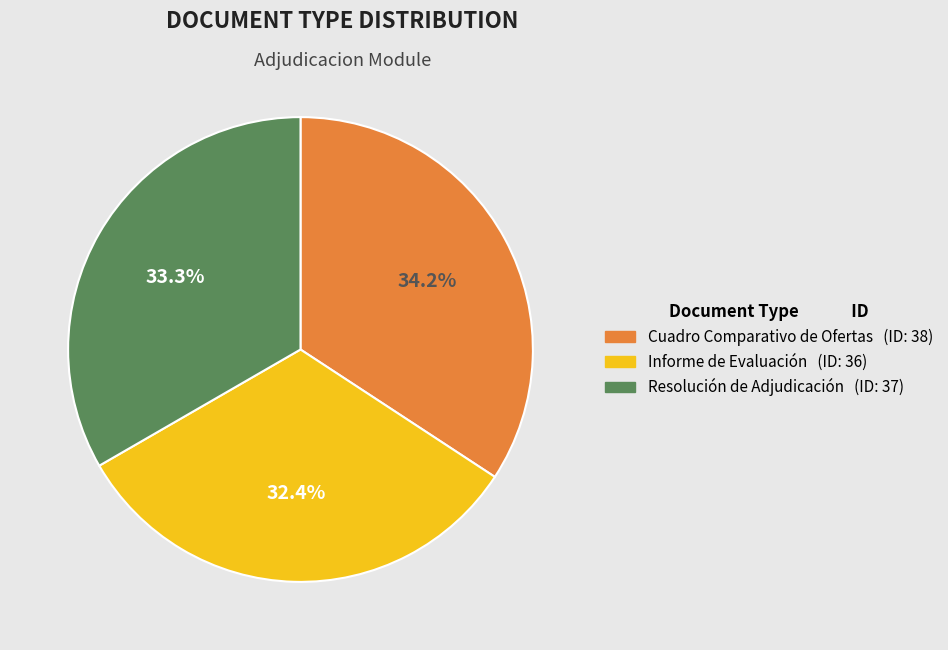

Rank the categories by value from highest to lowest.

Cuadro Comparativo de Ofertas, Resolución de Adjudicación, Informe de Evaluación